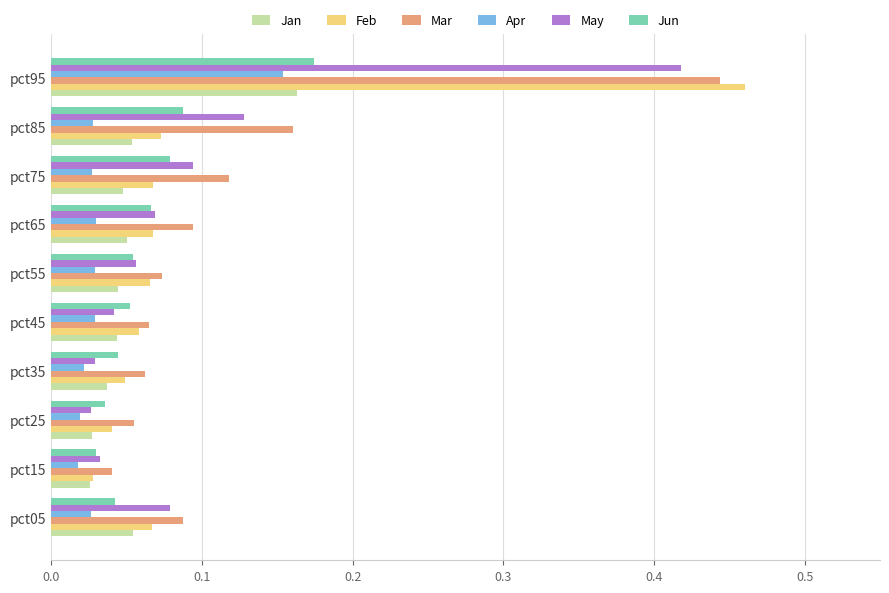

Which series has the largest total across all categories?

Mar